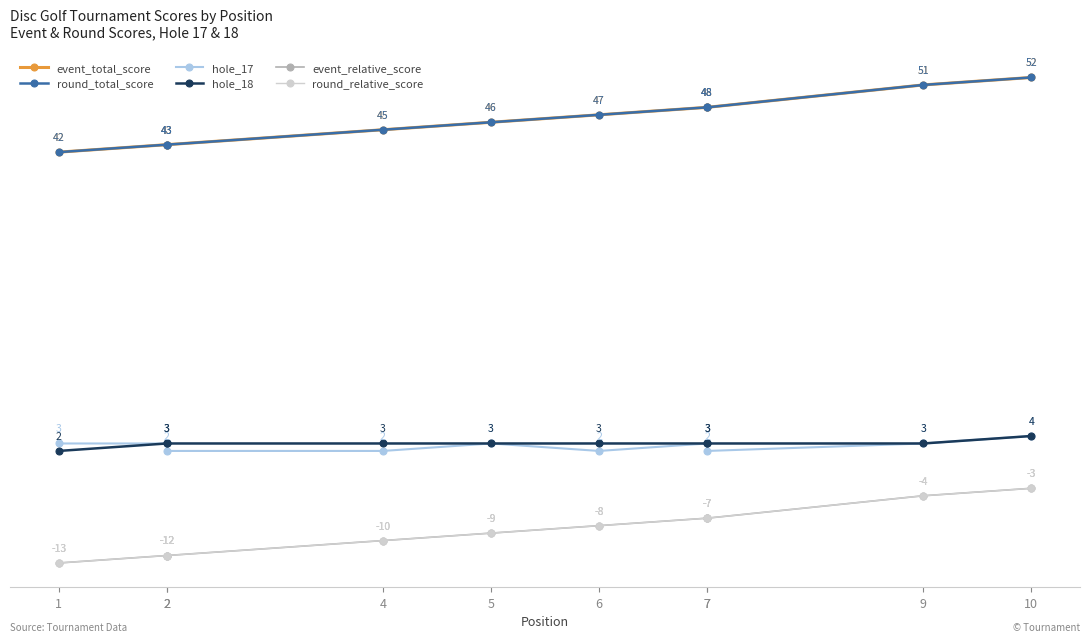

Does the chart display data point markers on the line(s)?

Yes